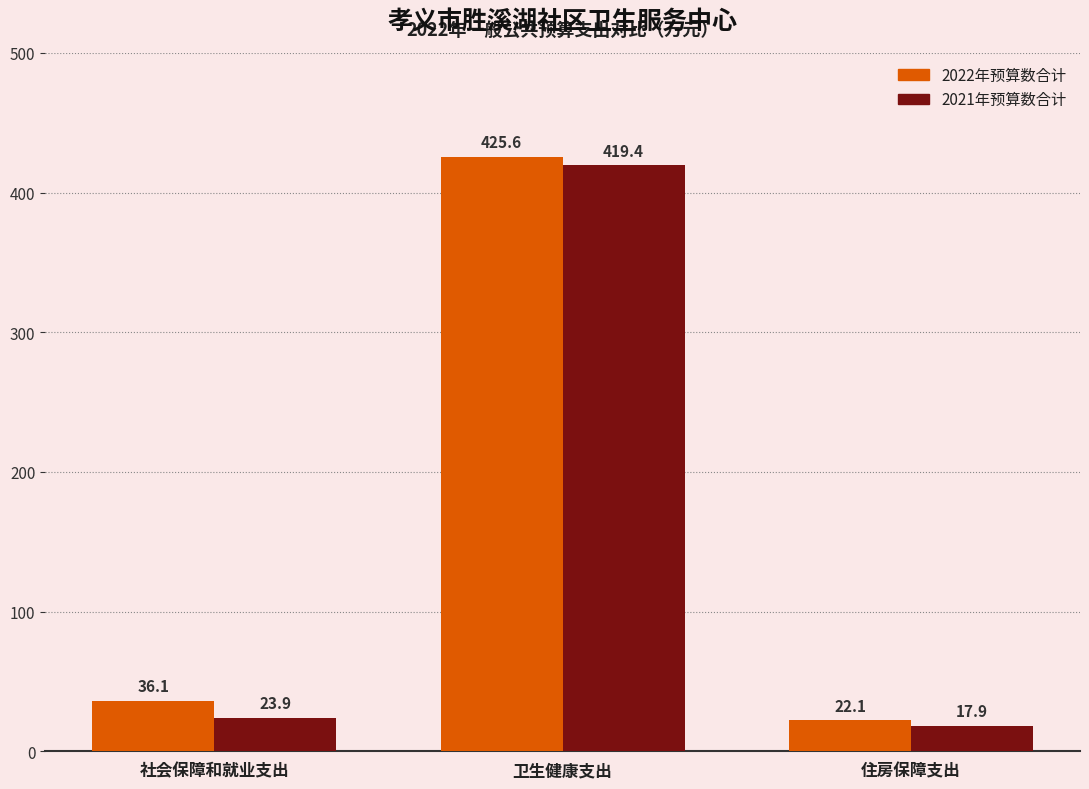

The value of 2022年预算数合计 at 卫生健康支出 is 190.1. True or false?

False